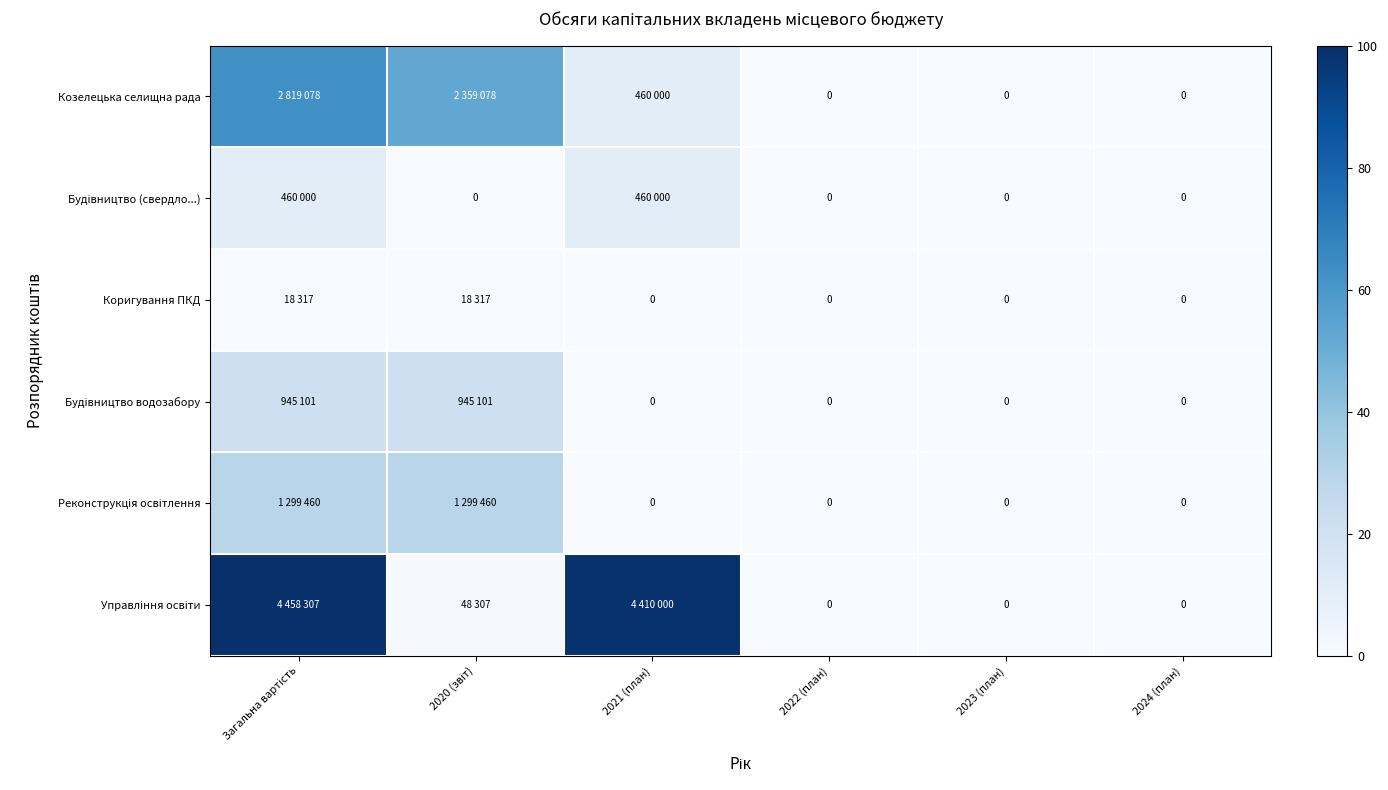

Which series has the largest total across all categories?

Управління освіти